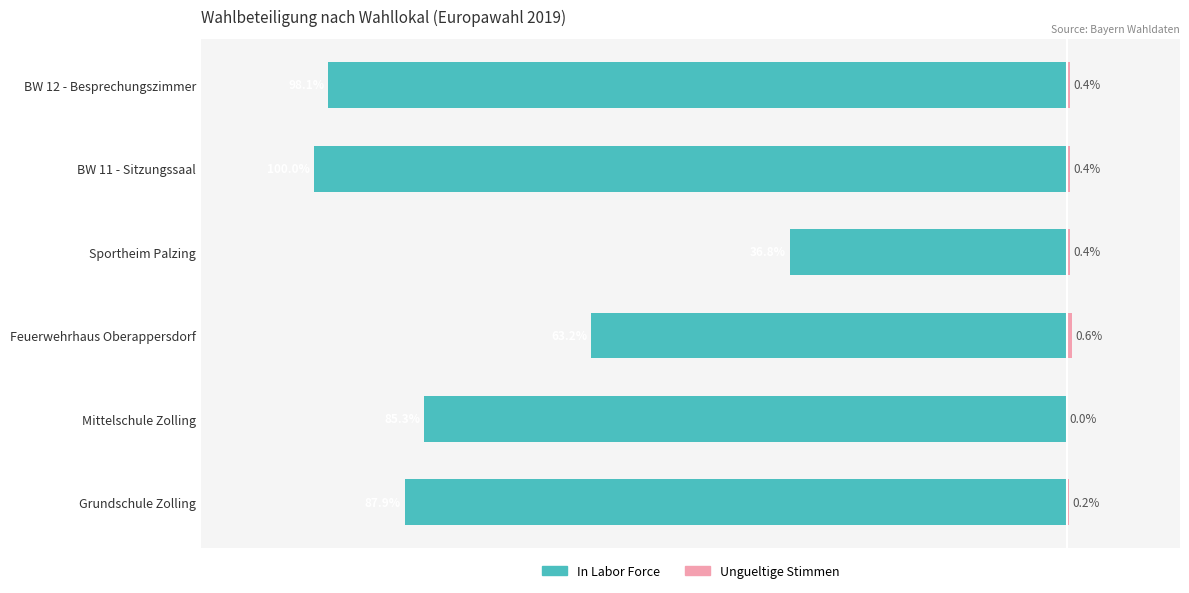

How many data points in In Labor Force are less than -85?

4